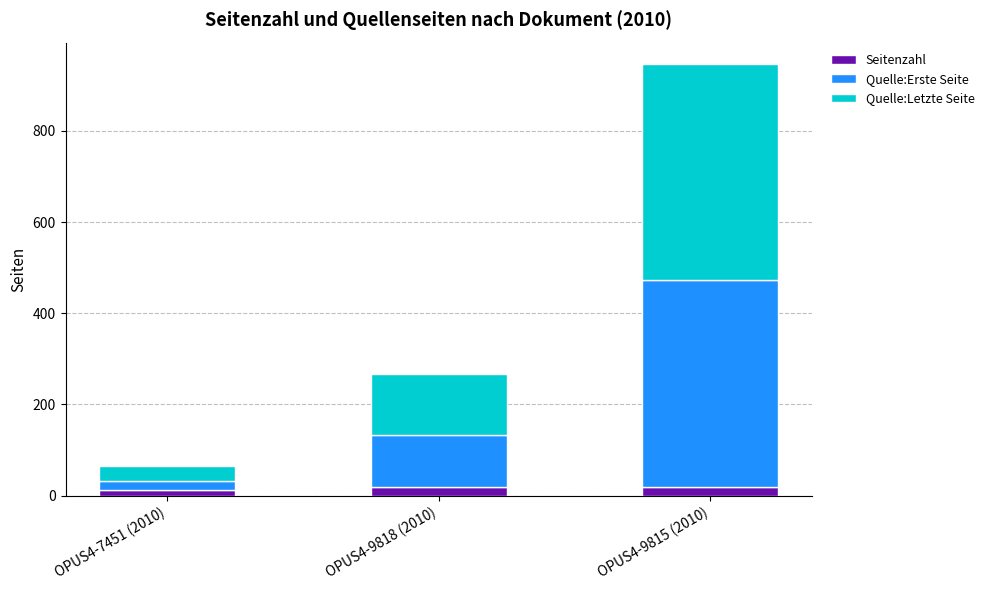

Is it true that Seitenzahl equals 12 at OPUS4-7451 (2010)?

True